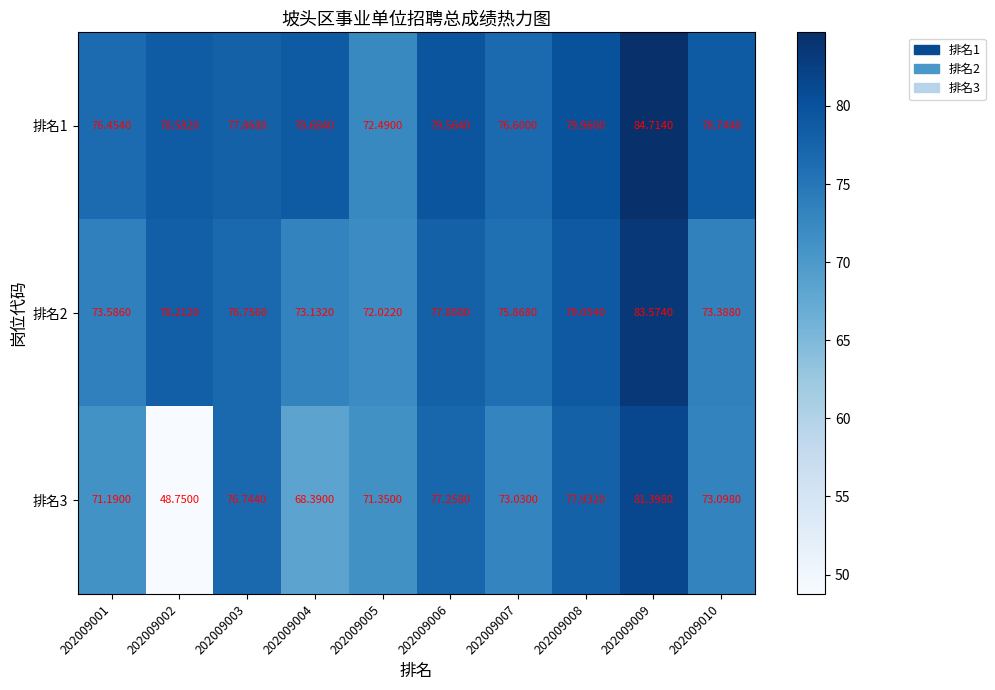

Is the value of 排名2 at 202009007 greater than the value of 排名3 at 202009010?

Yes